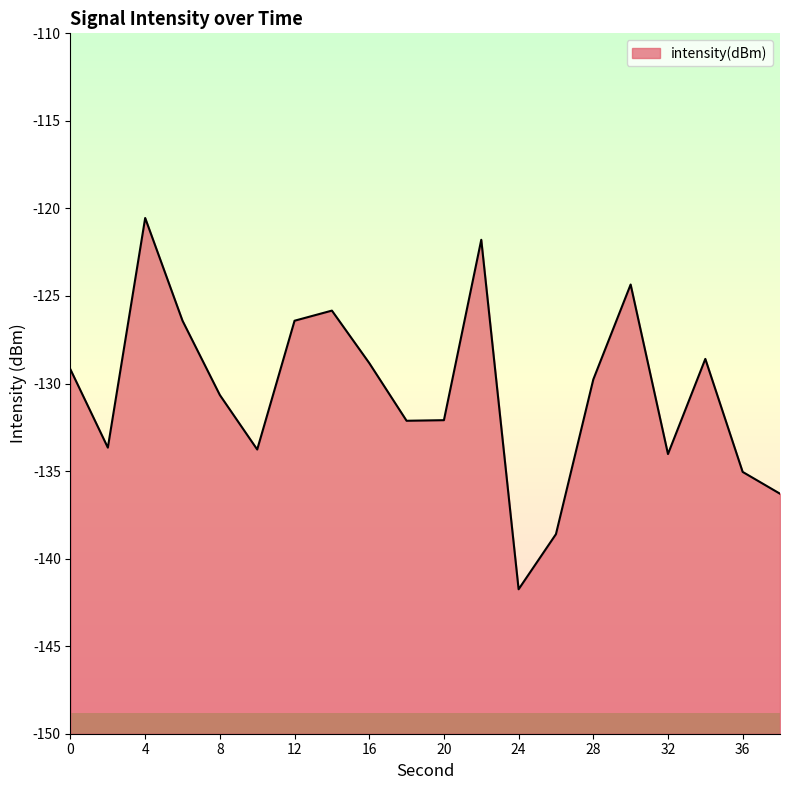

What is the sum of all values?

-2609.8